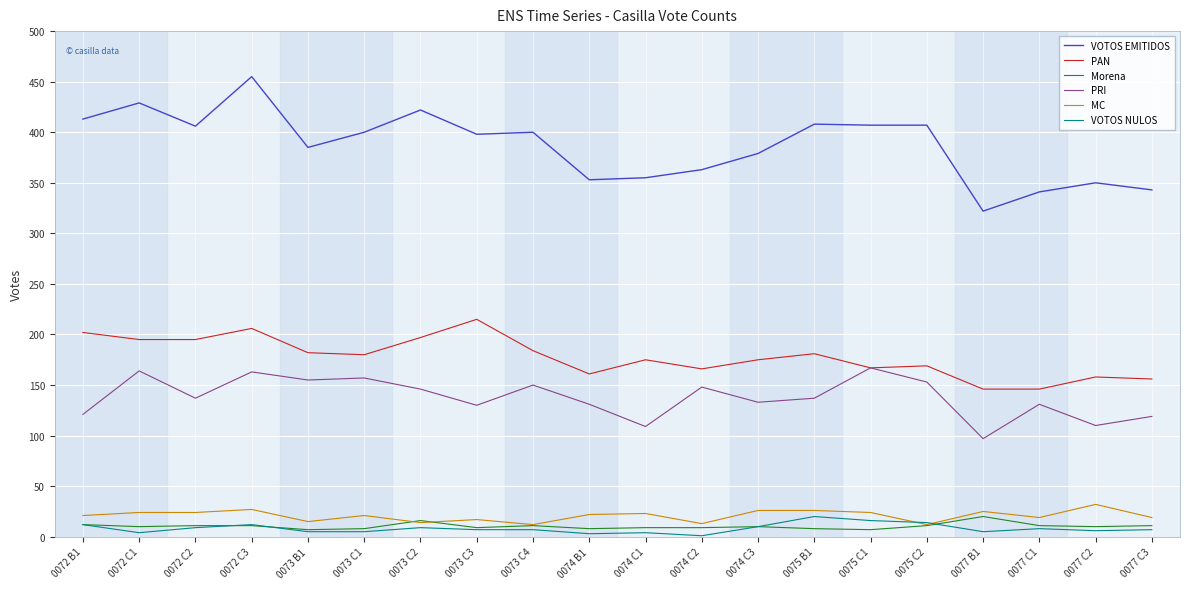

How many distinct data groups are displayed?

6